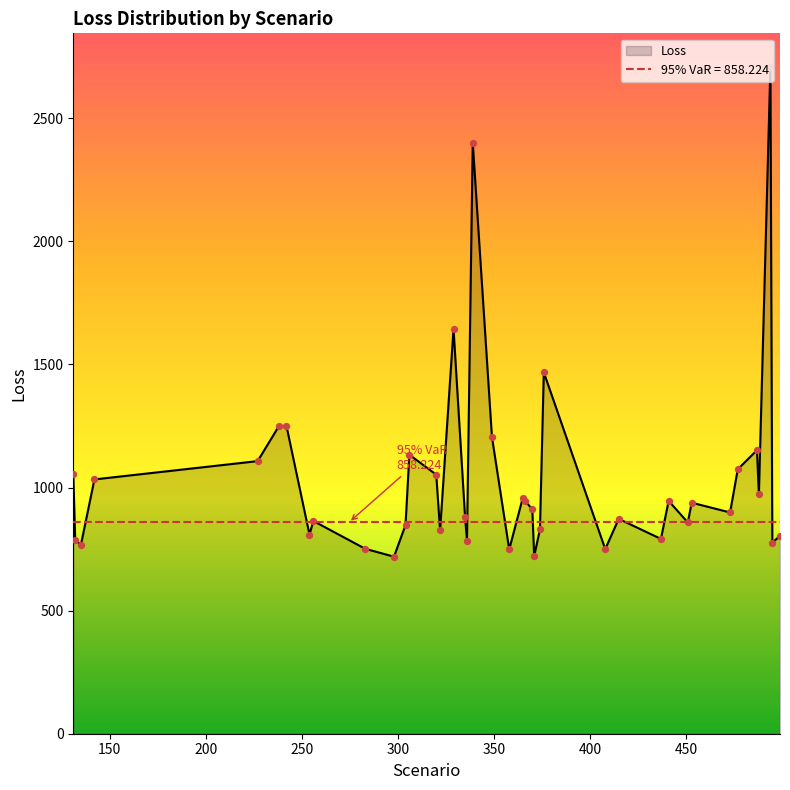

What is the change in value from 453 to 495?

-161.8